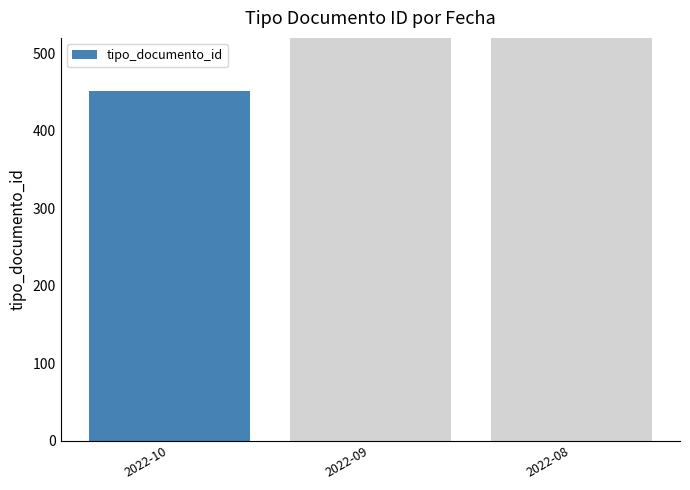

What is the approximate value at 2022-08, to the nearest 50?

1800